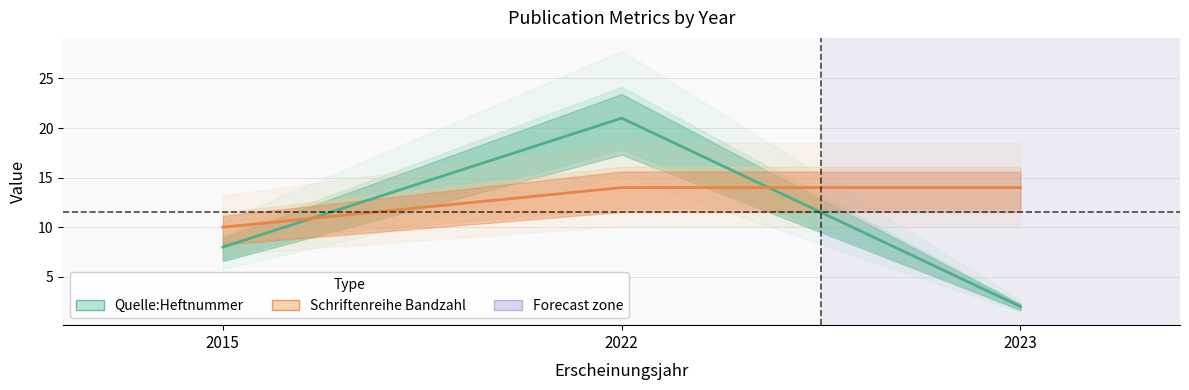

Is it true that Schriftenreihe Bandzahl equals 21 at 2023?

False